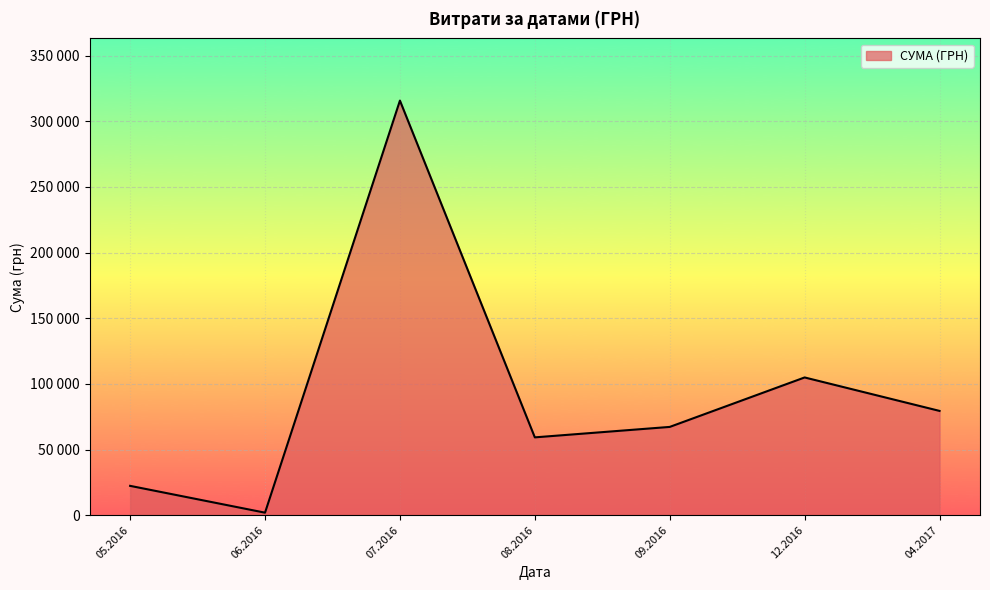

True or false: there are more than 1 points higher than both neighbors.

True